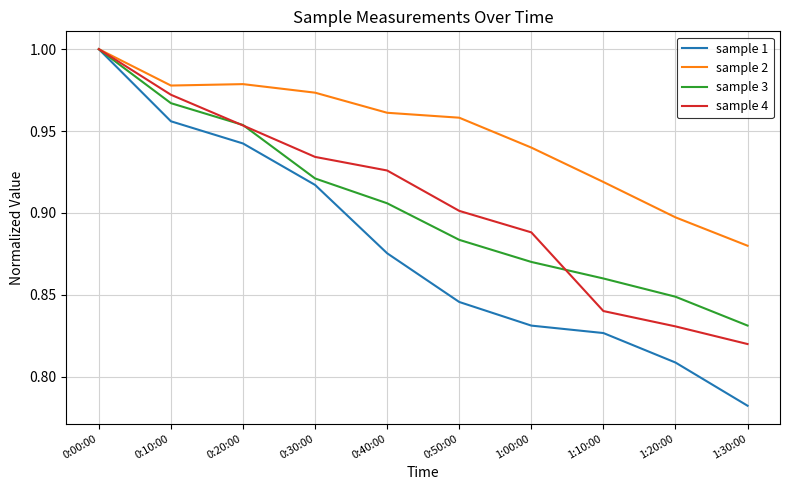

Which series changed the most between 0:00:00 and 0:40:00?

sample 1